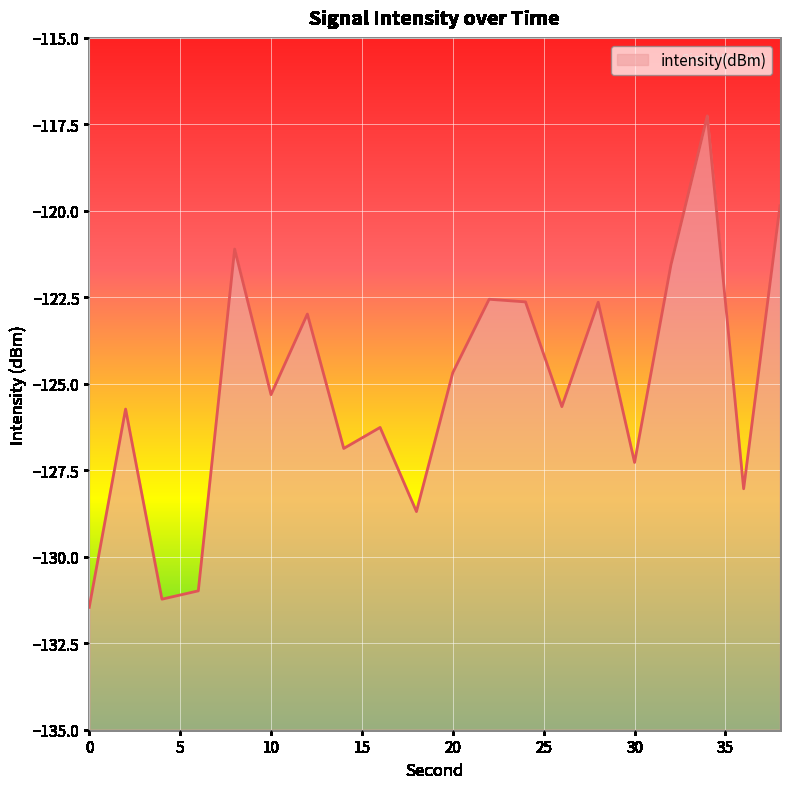

Reading right to left, transcribe all the data shown in this chart.

38=-119.9	36=-128.0	34=-117.3	32=-121.6	30=-127.3	28=-122.6	26=-125.7	24=-122.6	22=-122.6	20=-124.7	18=-128.7	16=-126.3	14=-126.9	12=-123.0	10=-125.3	8=-121.1	6=-131.0	4=-131.2	2=-125.7	0=-131.5